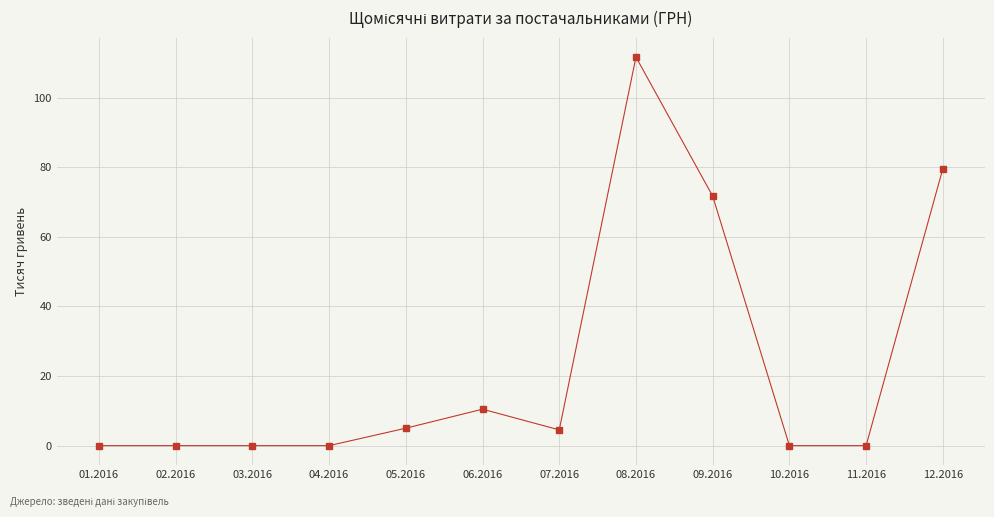

What is the average value?

23.6